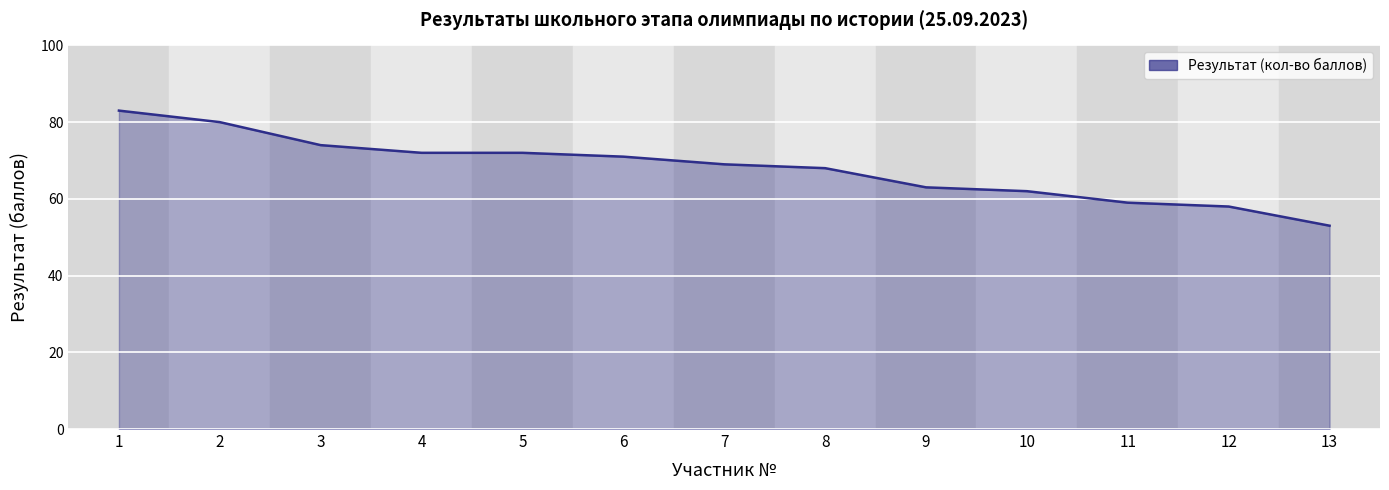

Reading right to left, what are all the values shown in this chart?

13=53	12=58	11=59	10=62	9=63	8=68	7=69	6=71	5=72	4=72	3=74	2=80	1=83